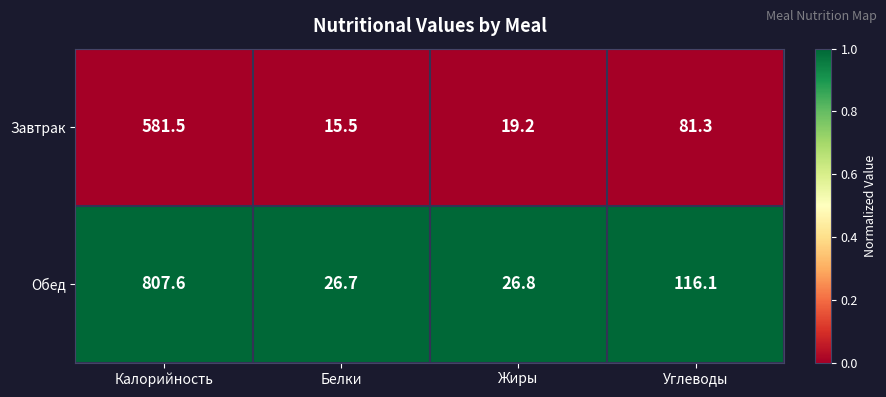

Which series has the largest total across all categories?

Обед